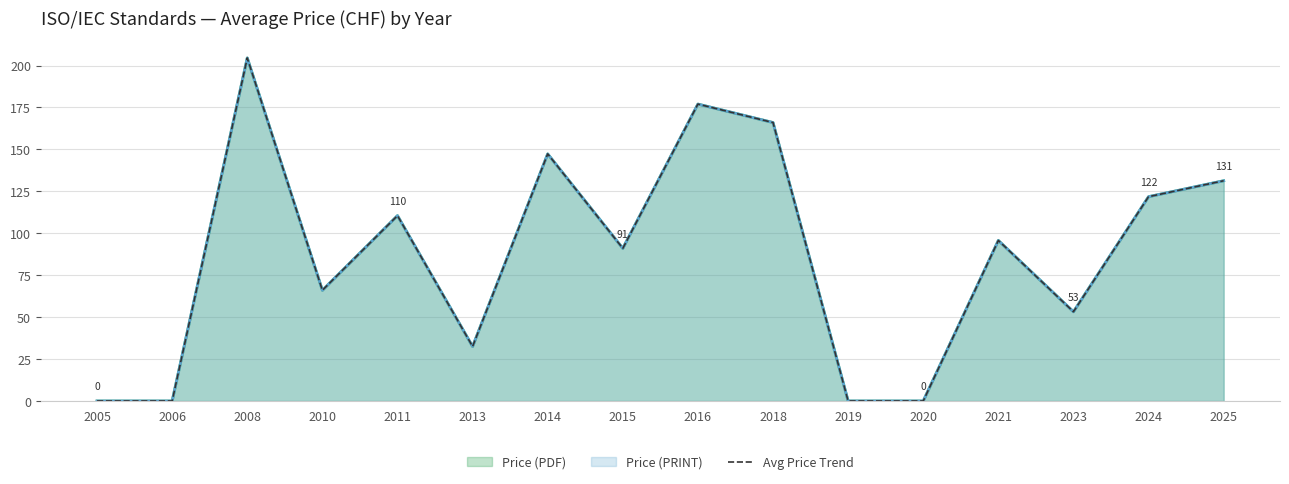

Reading left to right, extract all data points from this chart.

2005=0.0	2006=0.0	2008=204.5	2010=66.0	2011=110.5	2013=32.5	2014=147.3	2015=91.0	2016=177.0	2018=166.0	2019=0.0	2020=0.0	2021=95.7	2023=53.2	2024=121.8	2025=131.3